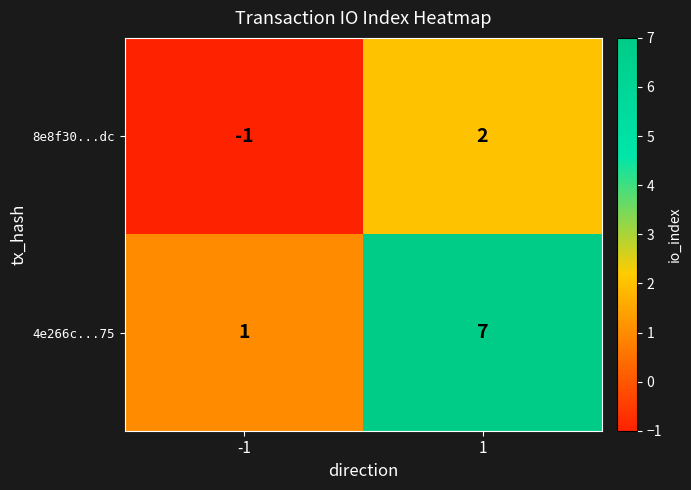

What is the spread (max minus min) of values at -1?

2